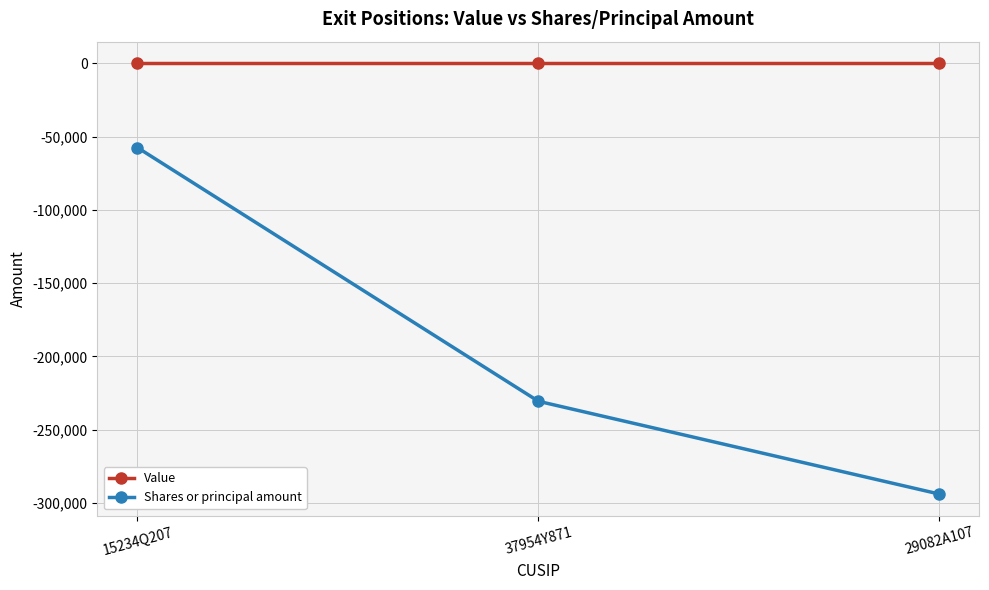

What is the approximate value of Shares or principal amount at 37954Y871?

-230560